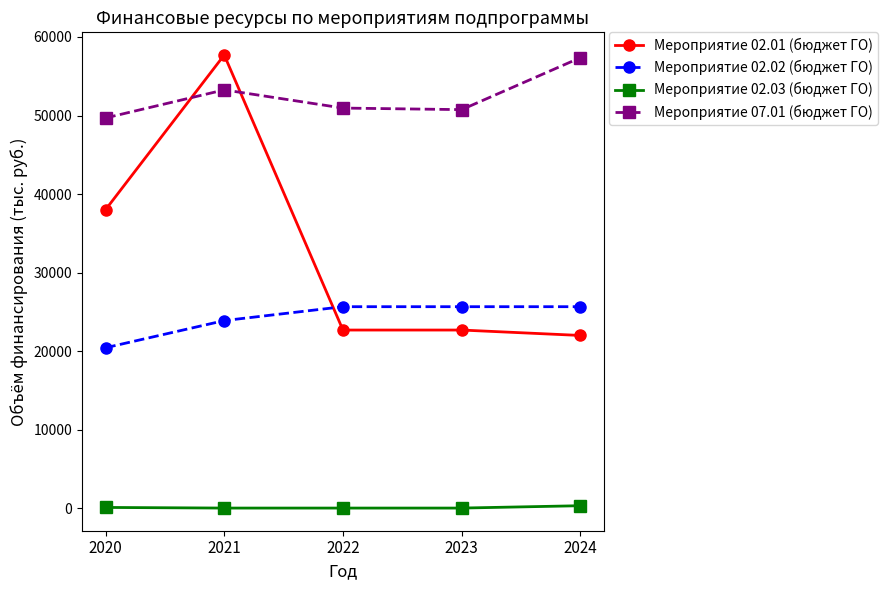

Is it true that Мероприятие 07.01 (бюджет ГО) equals 11295.8 at 2022?

False